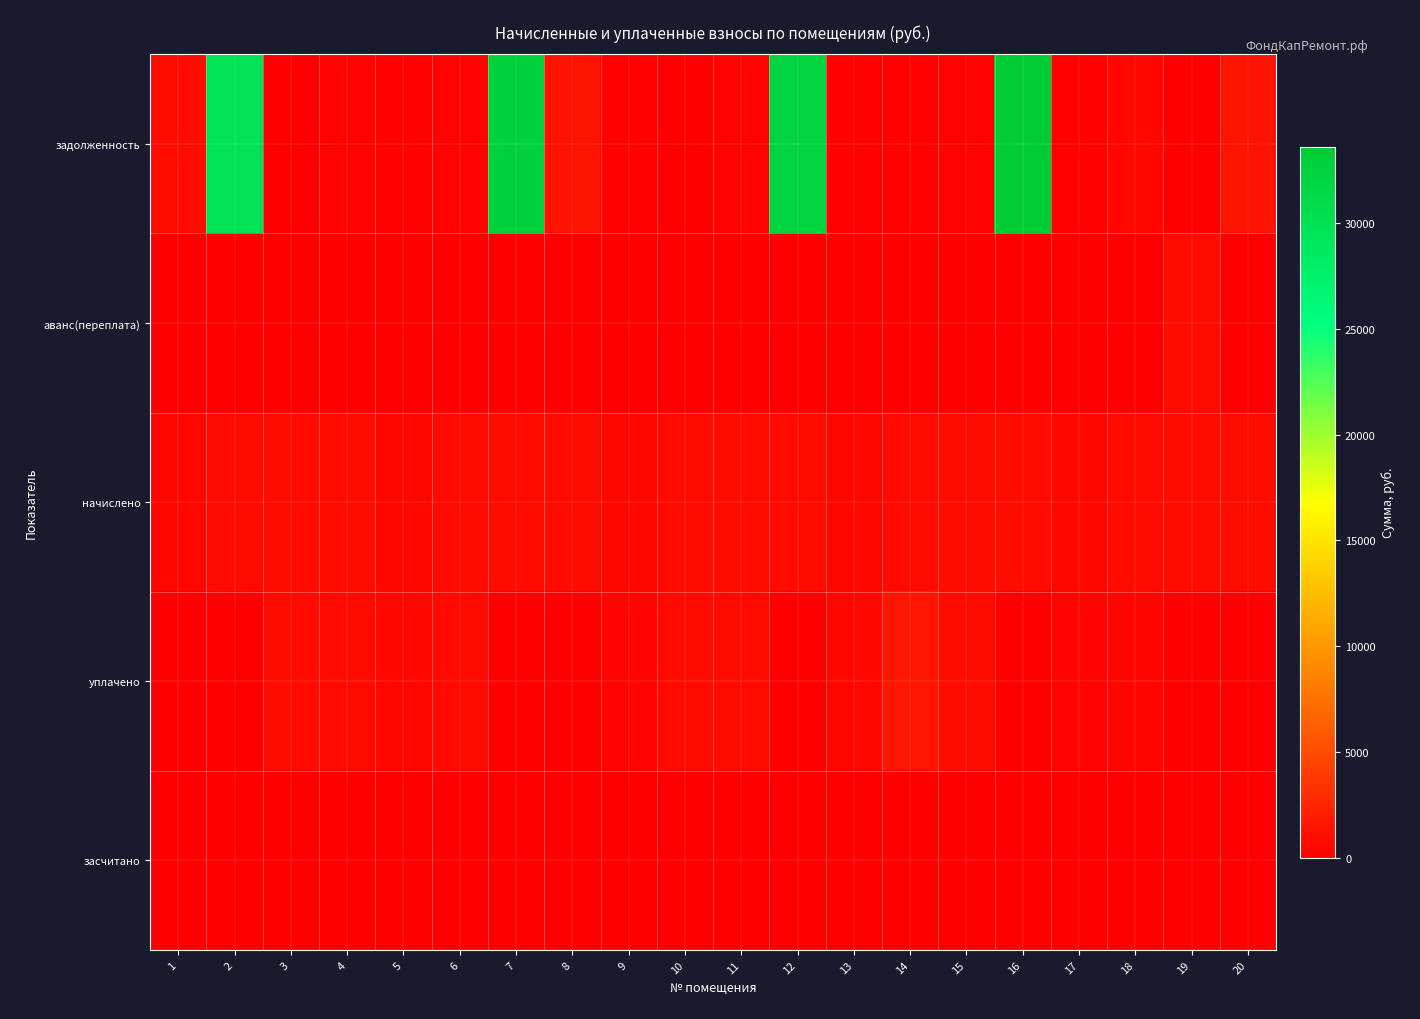

Reading right to left, list all the values displayed in this chart.

задолженность: 20=1351.3	19=0.0	18=508.8	17=190.1	16=33623.8	15=278.7	14=247.1	13=186.4	12=32203.6	11=299.9	10=0.0	9=186.9	8=1351.4	7=32650.2	6=305.1	5=190.6	4=272.4	3=0.0	2=29848.0	1=901.9
аванс(переплата): 20=0.0	19=820.6	18=0.0	17=0.0	16=0.0	15=0.0	14=0.0	13=0.0	12=0.0	11=0.0	10=0.0	9=0.0	8=0.0	7=0.0	6=0.0	5=0.0	4=0.0	3=0.0	2=0.0	1=0.0
начислено: 20=833.5	19=829.4	18=746.7	17=570.3	16=837.1	15=836.0	14=728.4	13=559.2	12=830.6	11=809.8	10=742.7	9=560.8	8=849.5	7=812.9	6=744.5	5=571.9	4=816.3	3=834.2	2=743.1	1=566.9
уплачено: 20=0.0	19=0.0	18=458.7	17=380.2	16=0.0	15=804.3	14=1561.5	13=538.0	12=0.0	11=725.5	10=742.7	9=373.9	8=0.0	7=0.0	6=659.9	5=550.2	4=785.0	3=834.2	2=0.0	1=0.0
засчитано: 20=0.0	19=0.0	18=0.0	17=0.0	16=0.0	15=0.0	14=0.0	13=0.0	12=0.0	11=0.0	10=0.0	9=0.0	8=0.0	7=0.0	6=0.0	5=0.0	4=0.0	3=0.0	2=0.0	1=0.0